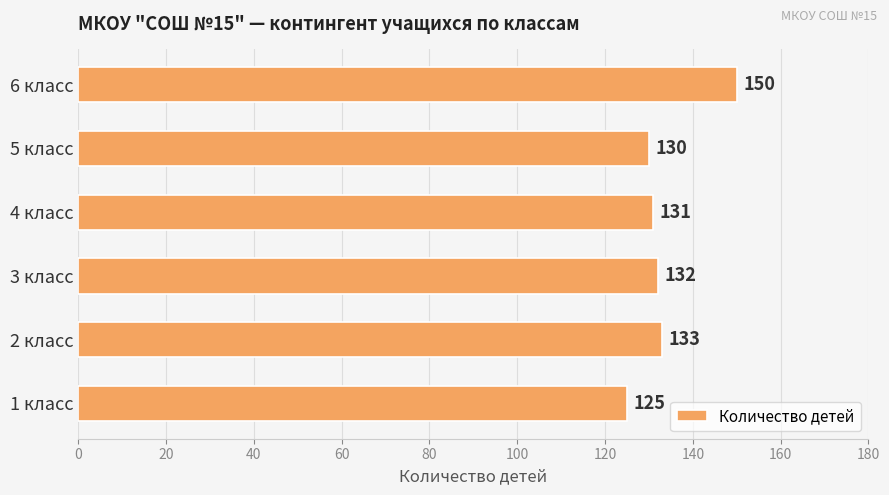

What is the difference between the second highest and minimum values?

8